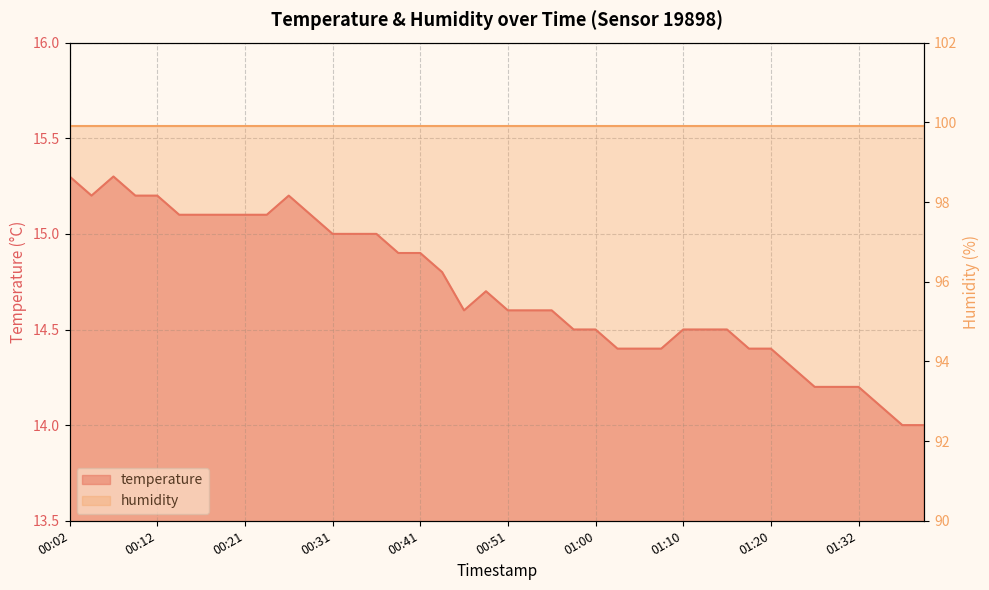

Which label corresponds to the smallest value in the chart?

01:37